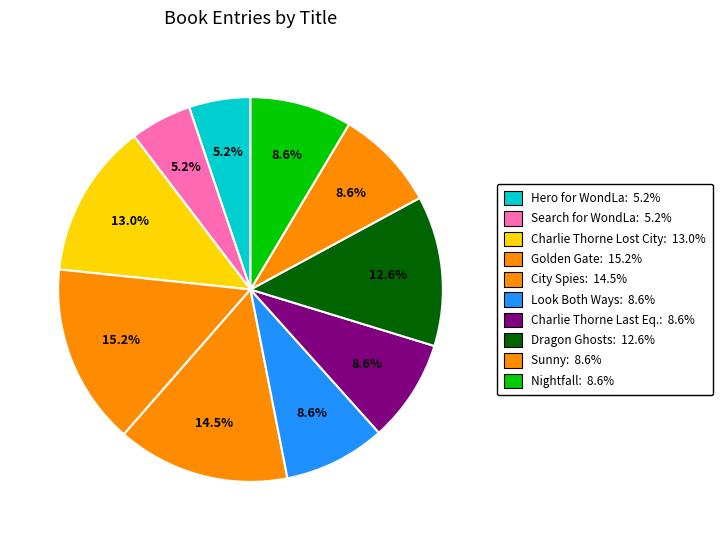

Is there a majority slice in this chart?

No